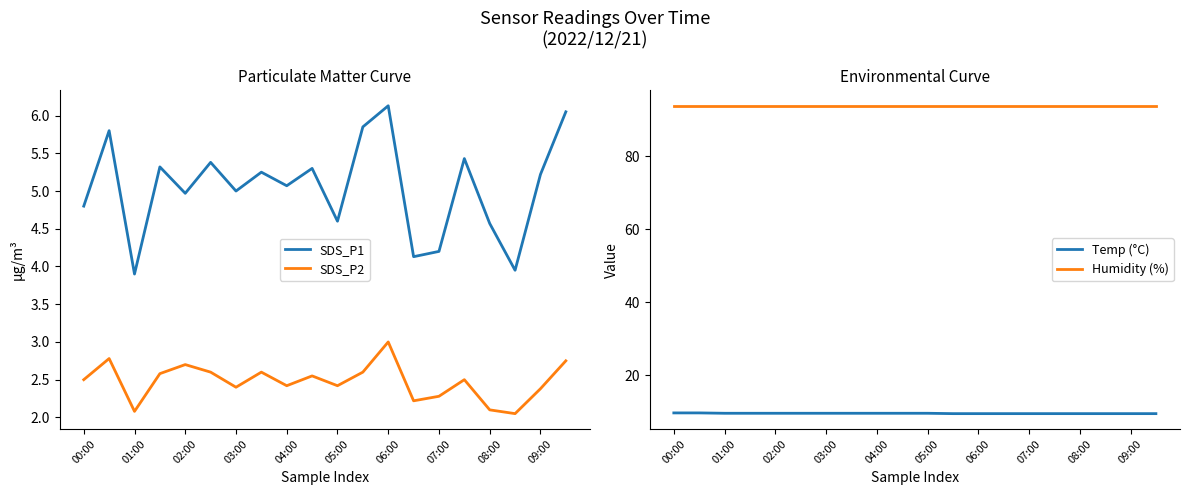

Reading left to right, transcribe all the data shown in this chart.

SDS_P1: 4.8	5.8	3.9	5.3	5.0	5.4	5.0	5.2	5.1	5.3	4.6	5.8	6.1	4.1	4.2	5.4	4.6	4.0	5.2	6.0
SDS_P2: 2.5	2.8	2.1	2.6	2.7	2.6	2.4	2.6	2.4	2.5	2.4	2.6	3.0	2.2	2.3	2.5	2.1	2.0	2.4	2.8
Temp (°C): 9.6	9.6	9.5	9.5	9.5	9.5	9.5	9.5	9.5	9.5	9.5	9.4	9.4	9.4	9.4	9.4	9.4	9.4	9.4	9.4
Humidity (%): 93.9	93.9	93.9	93.9	93.9	93.9	93.9	93.9	93.9	93.9	93.9	93.9	93.9	93.9	93.9	93.9	93.9	93.9	93.9	93.9